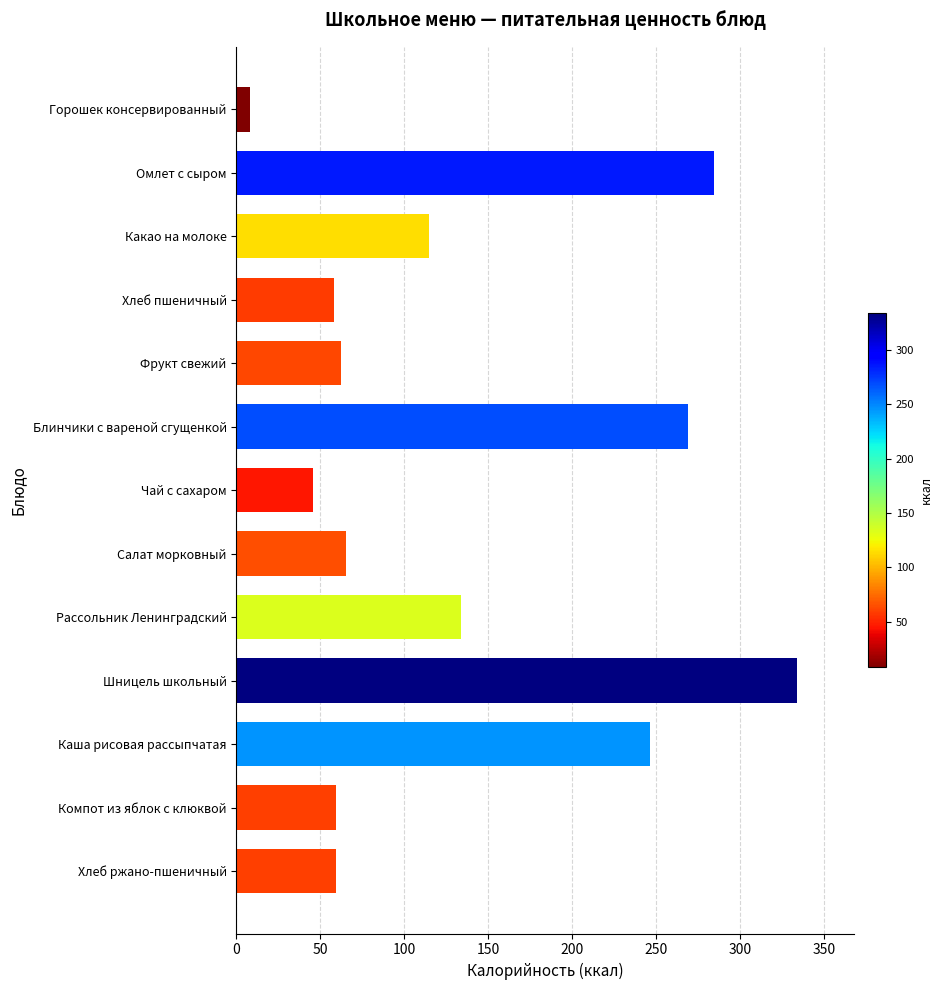

Approximately how many times larger is the value at Каша рисовая рассыпчатая compared to Рассольник Ленинградский?

1.8